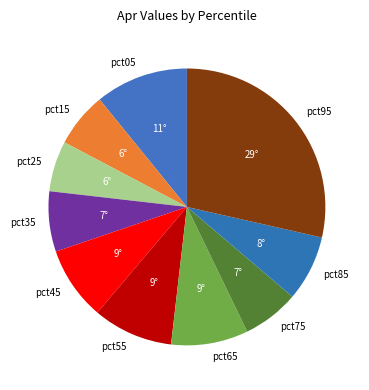

Which has a higher value, pct85 or pct15?

pct85